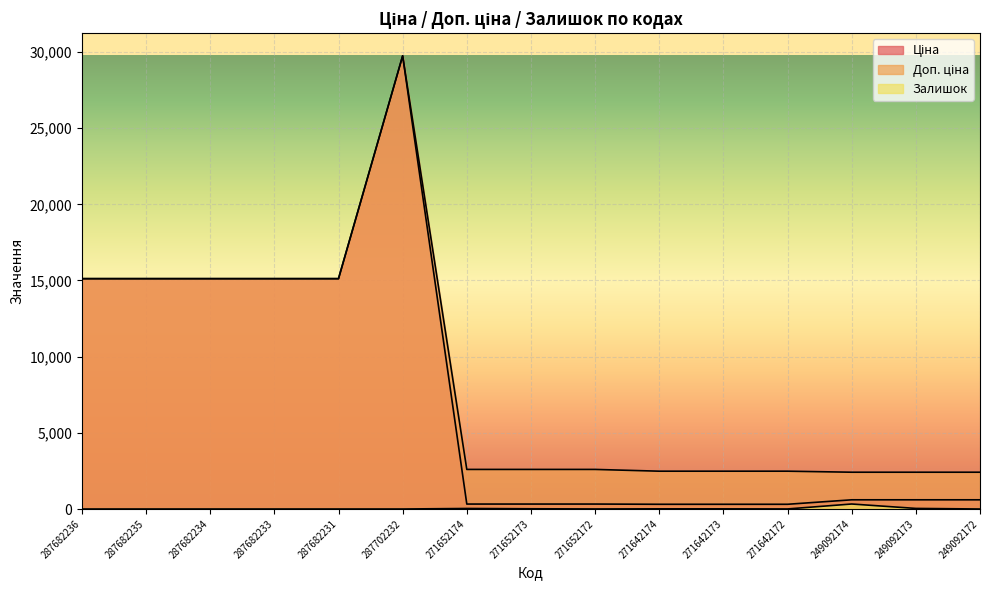

What is the difference between the second highest and second lowest values in the Доп. ціна series?

12705.2